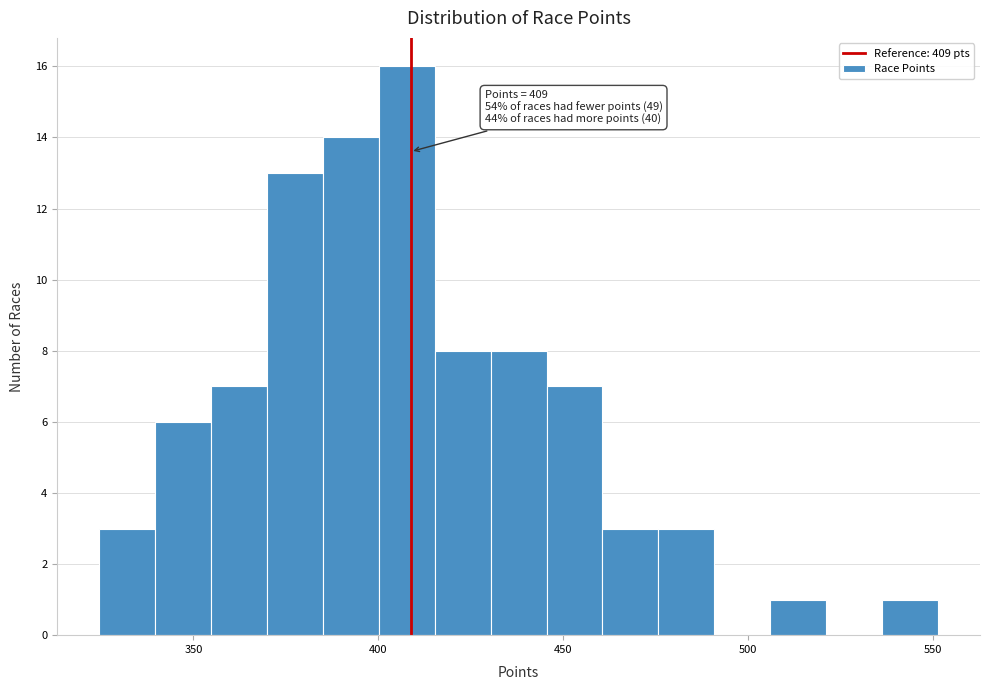

Read against the x-axis, roughly where is the centre of the tallest bar?

410